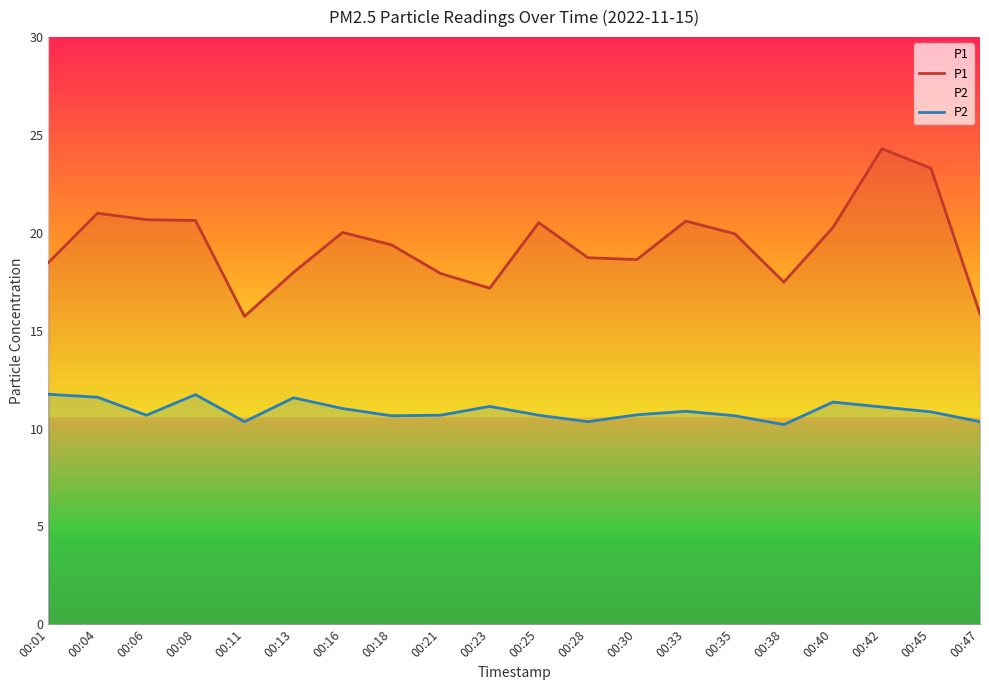

List the series in order of their peak value, lowest first.

P2, P1